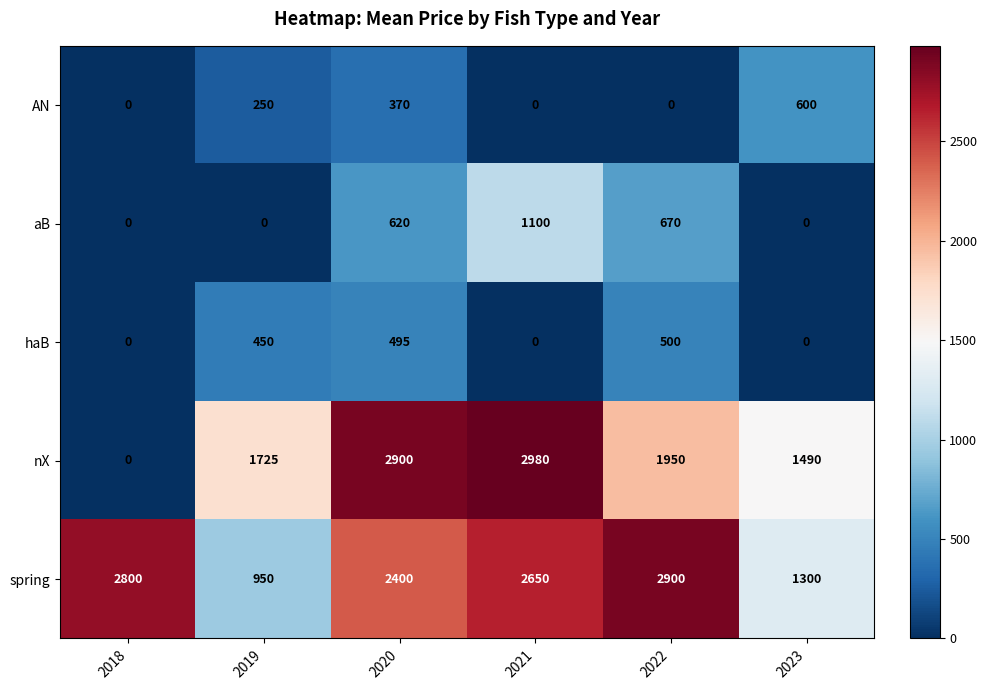

What is the difference between the highest and lowest values at 2019?

1725